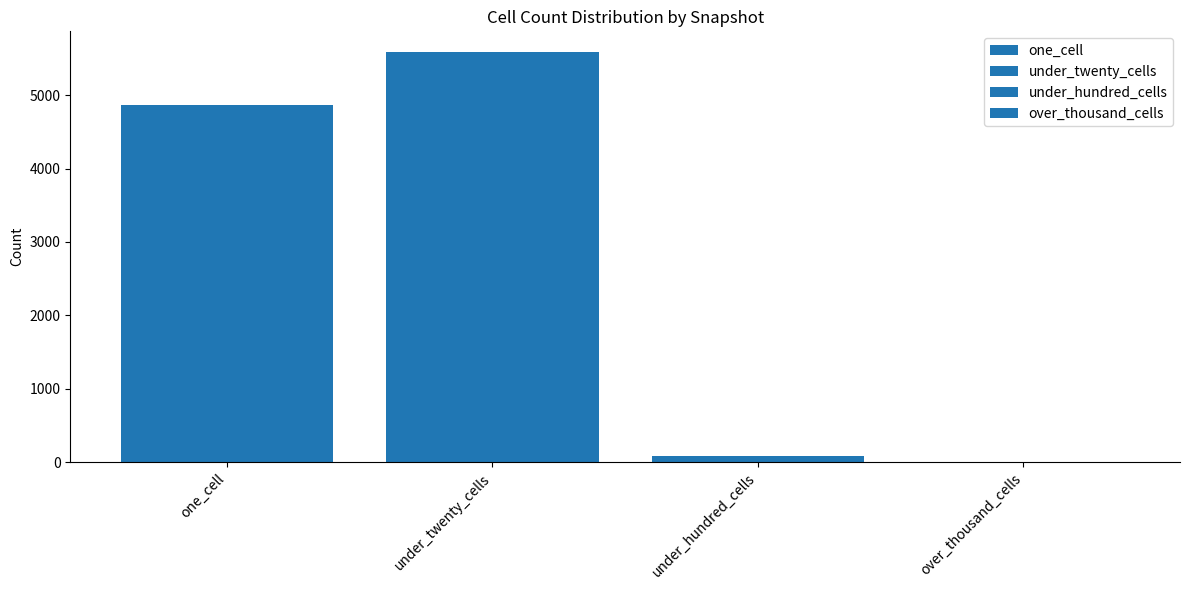

How many groups of bars are there?

1